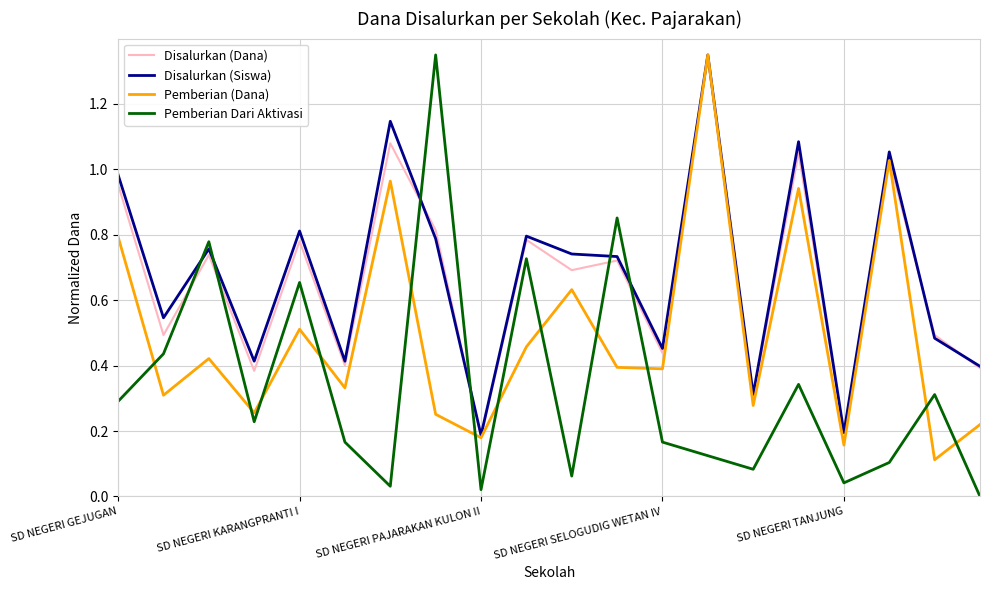

In Pemberian Dari Aktivasi, how many points are higher than both neighbors (excluding endpoints)?

7